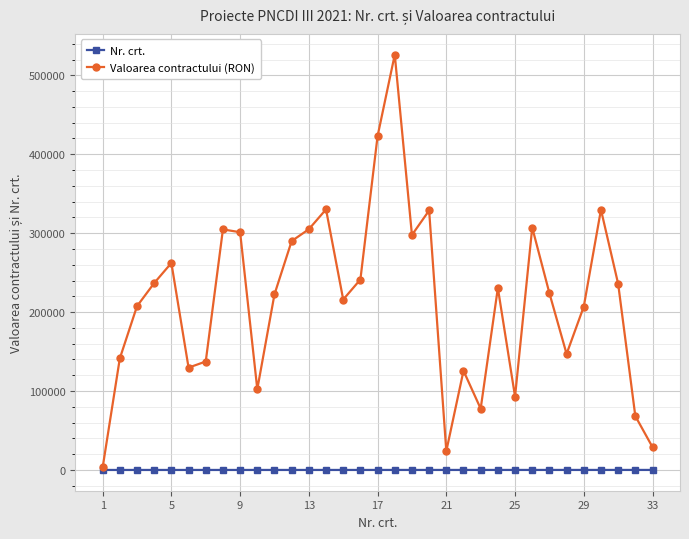

Which series has the largest range (max minus min)?

Valoarea contractului (RON)